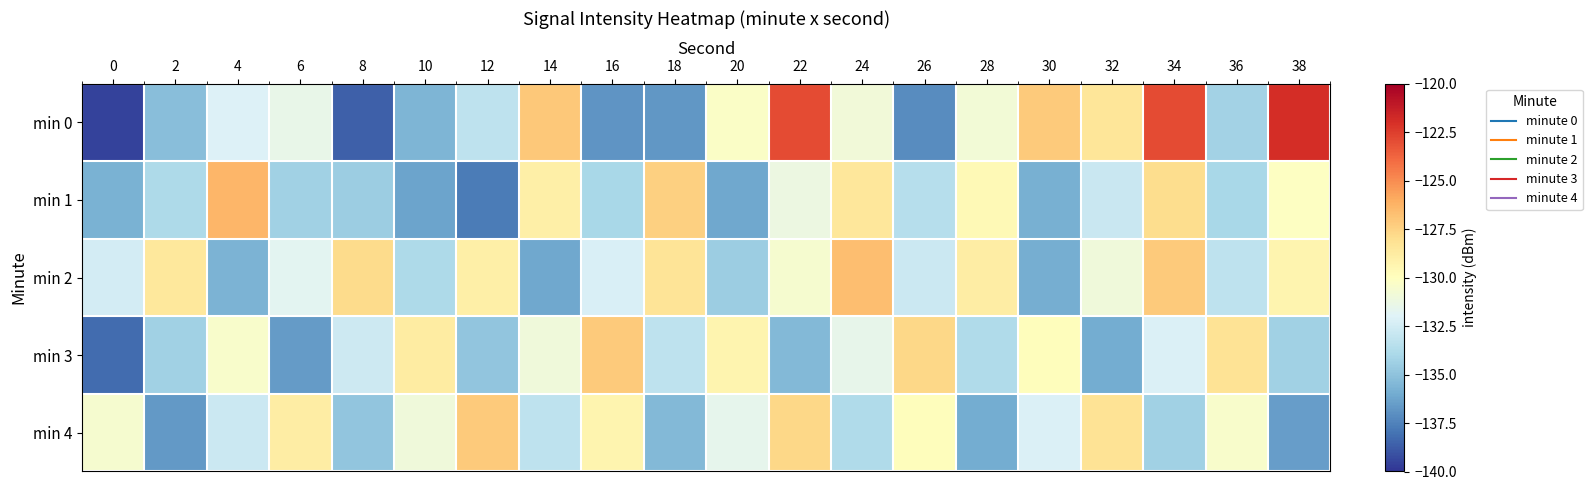

What is the total value across all series at 18?

-661.2